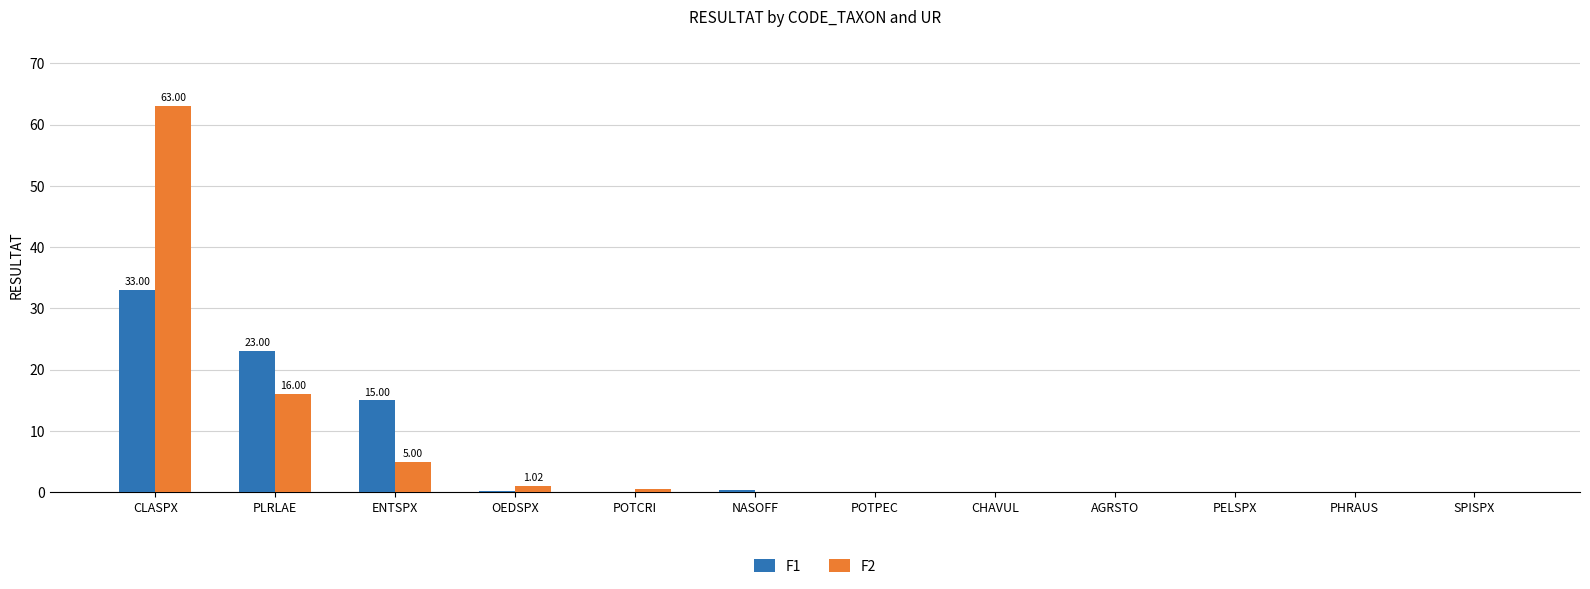

Are the bars horizontal?

No